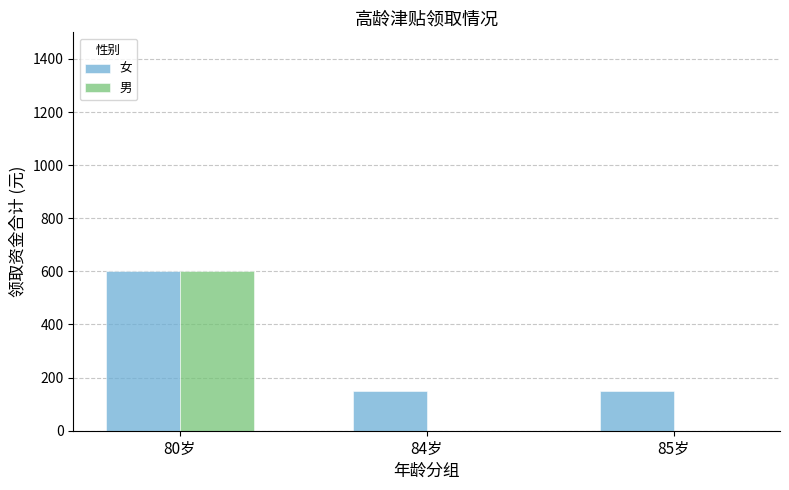

The value of 男 at 85岁 is -409. True or false?

False